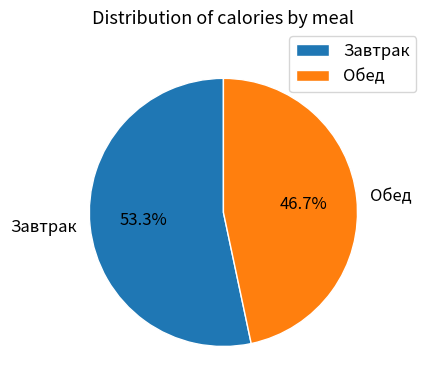

What is the largest slice in the pie chart?

Завтрак